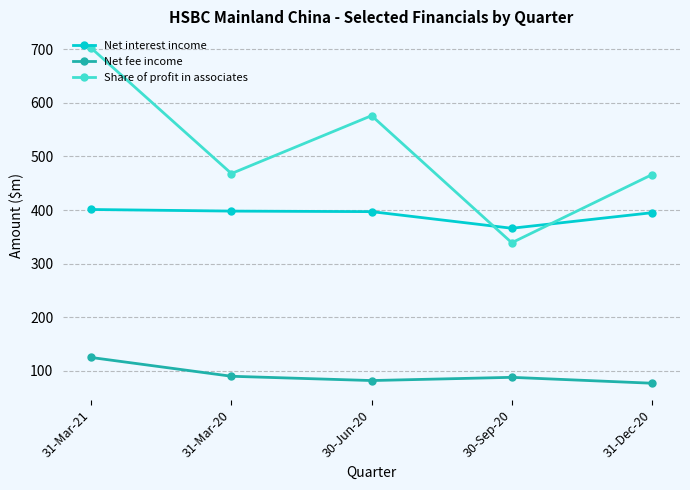

True or false: Net fee income has a value of 43 at 31-Dec-20.

False